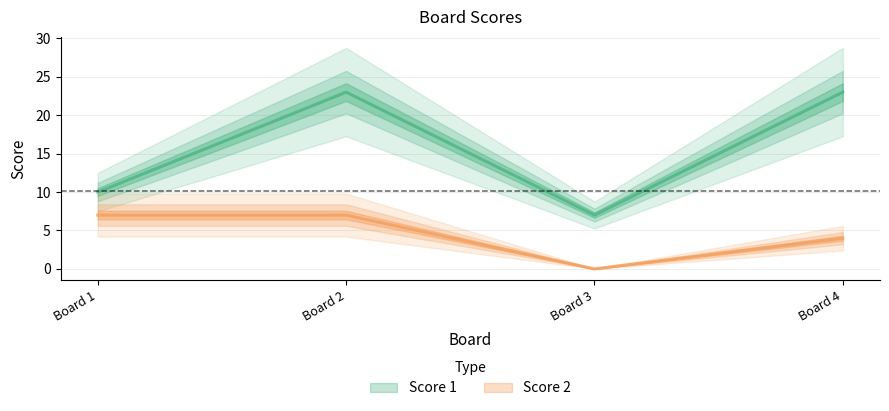

What is the maximum value for Score 1?

23